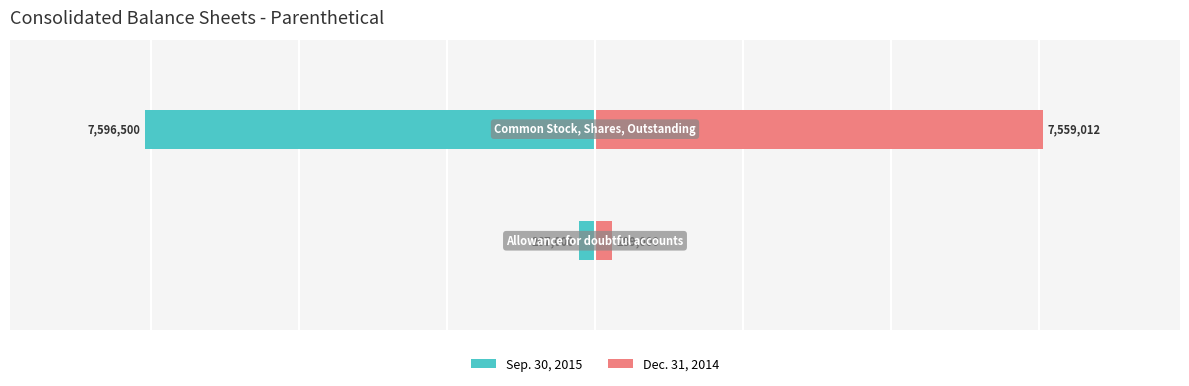

What are all the series names shown in the legend?

Sep. 30, 2015, Dec. 31, 2014